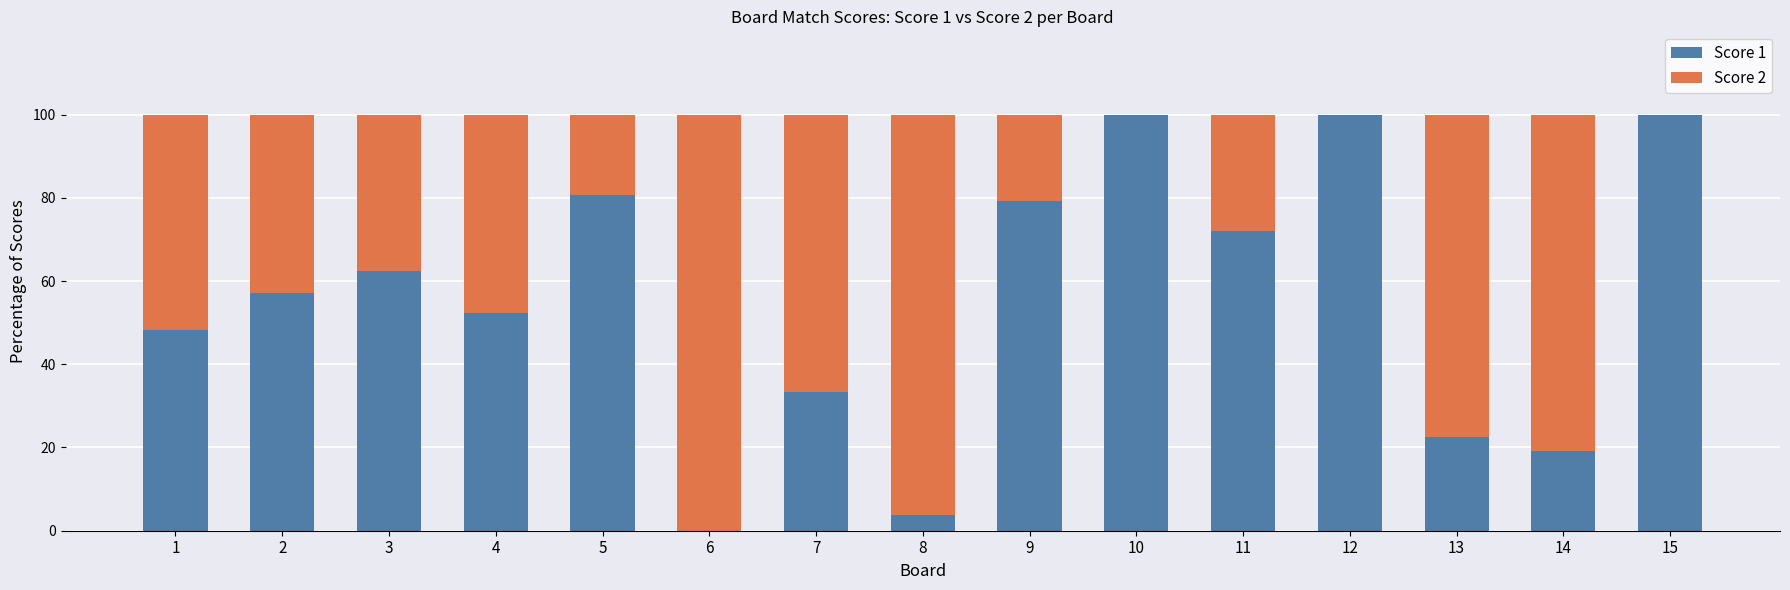

Is it true that Score 1 equals 62.5 at 3?

True